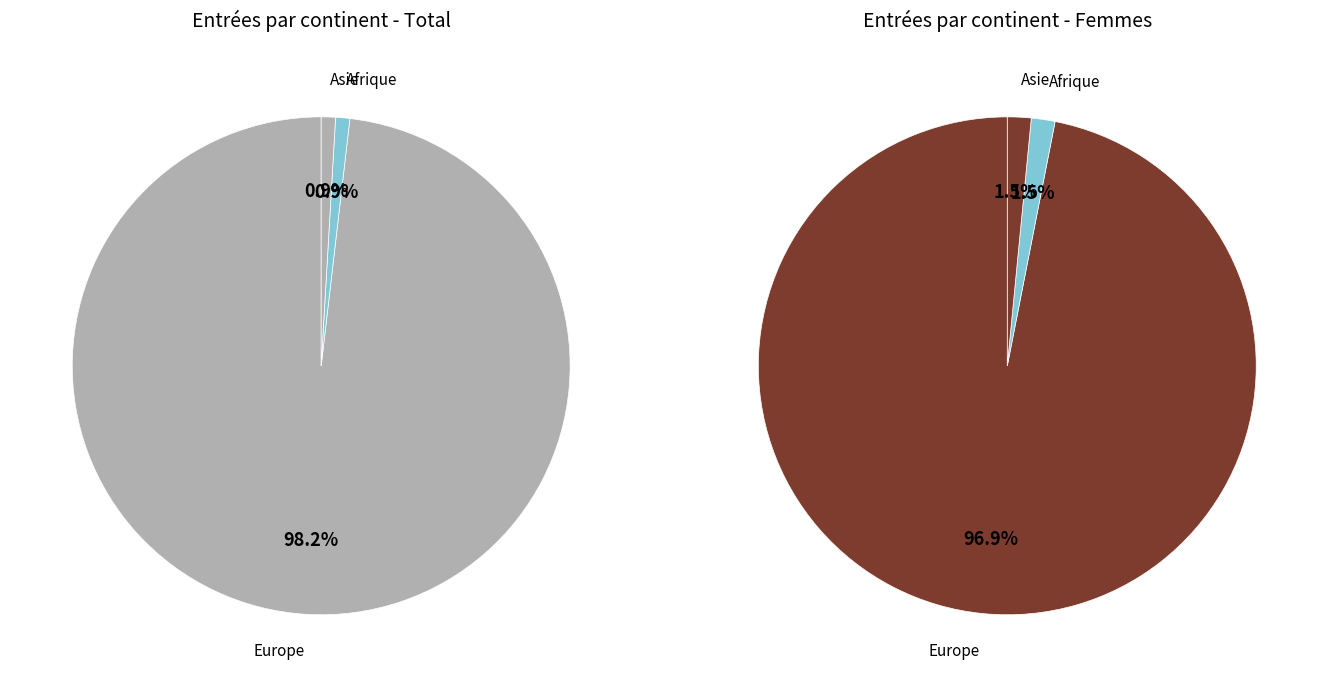

Which slice is the smallest?

Afrique